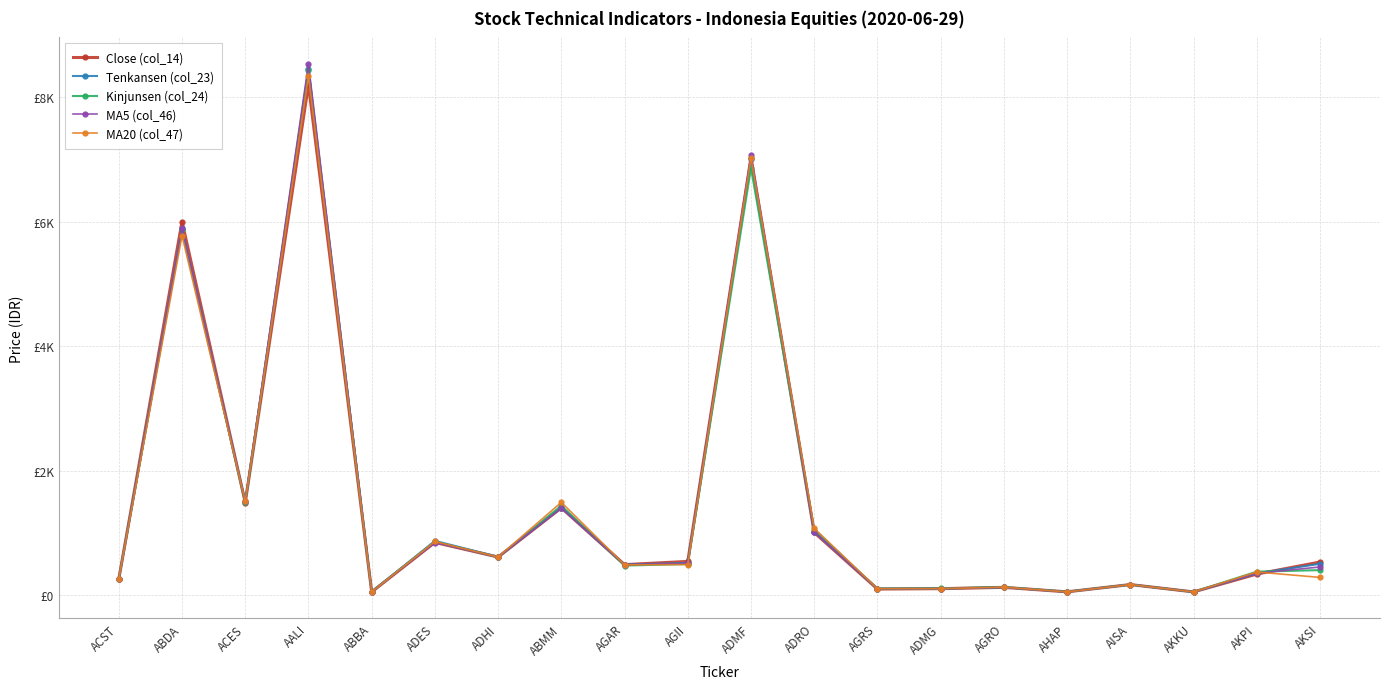

How many data points does each series have?

20